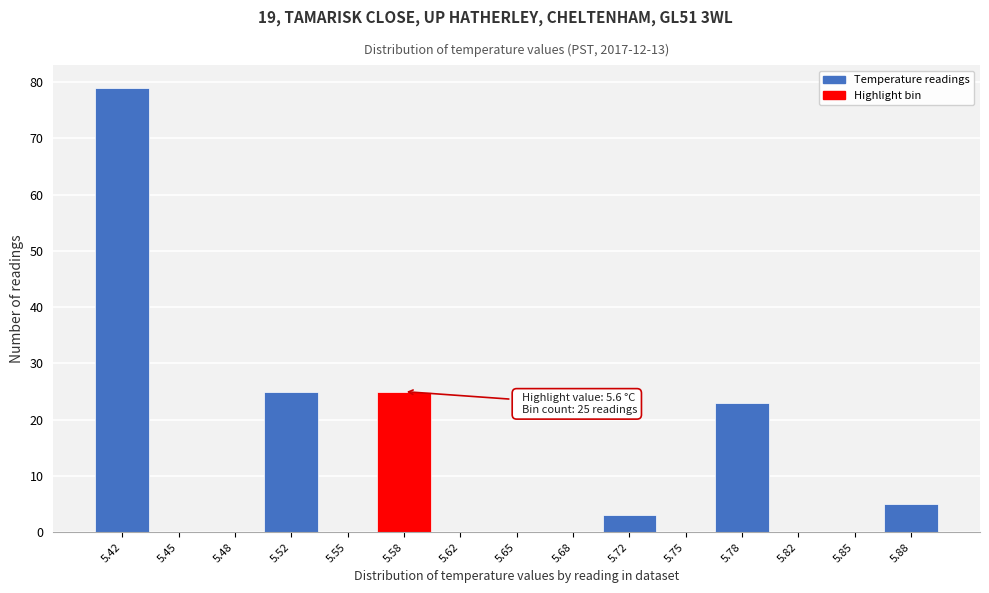

Which range on the x-axis has the tallest bar?

5.400 to 5.435